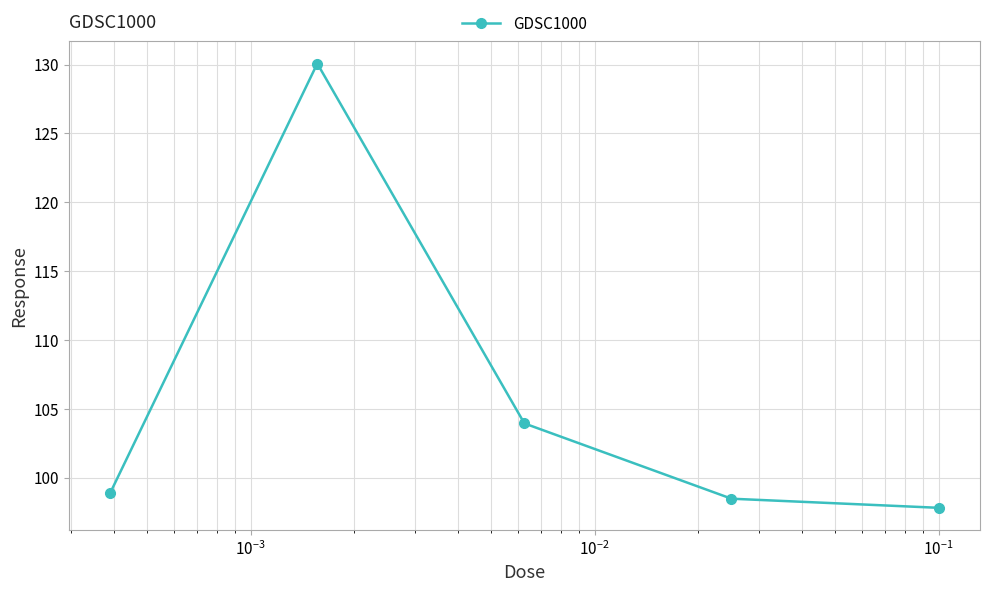

Count the number of categories in the chart.

5